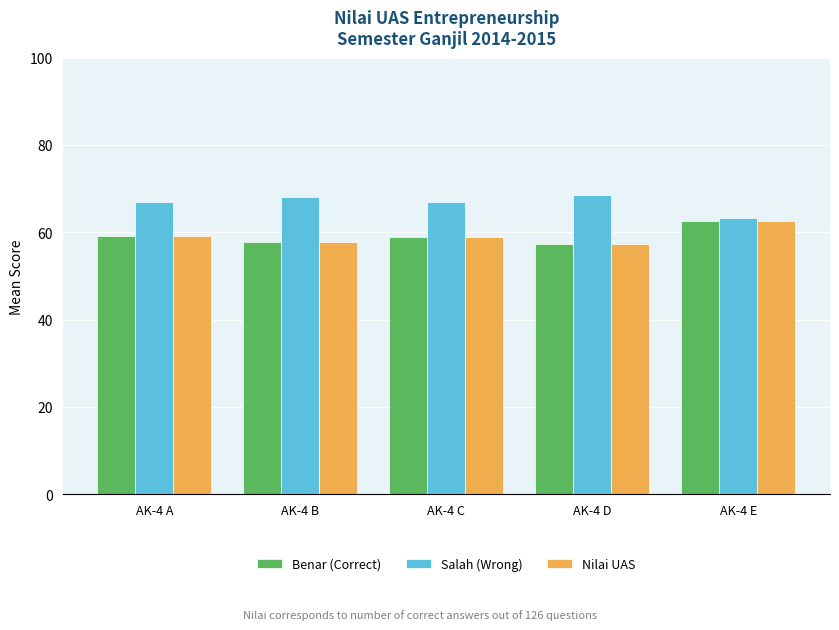

What is the sum of all Benar (Correct) values?

296.0